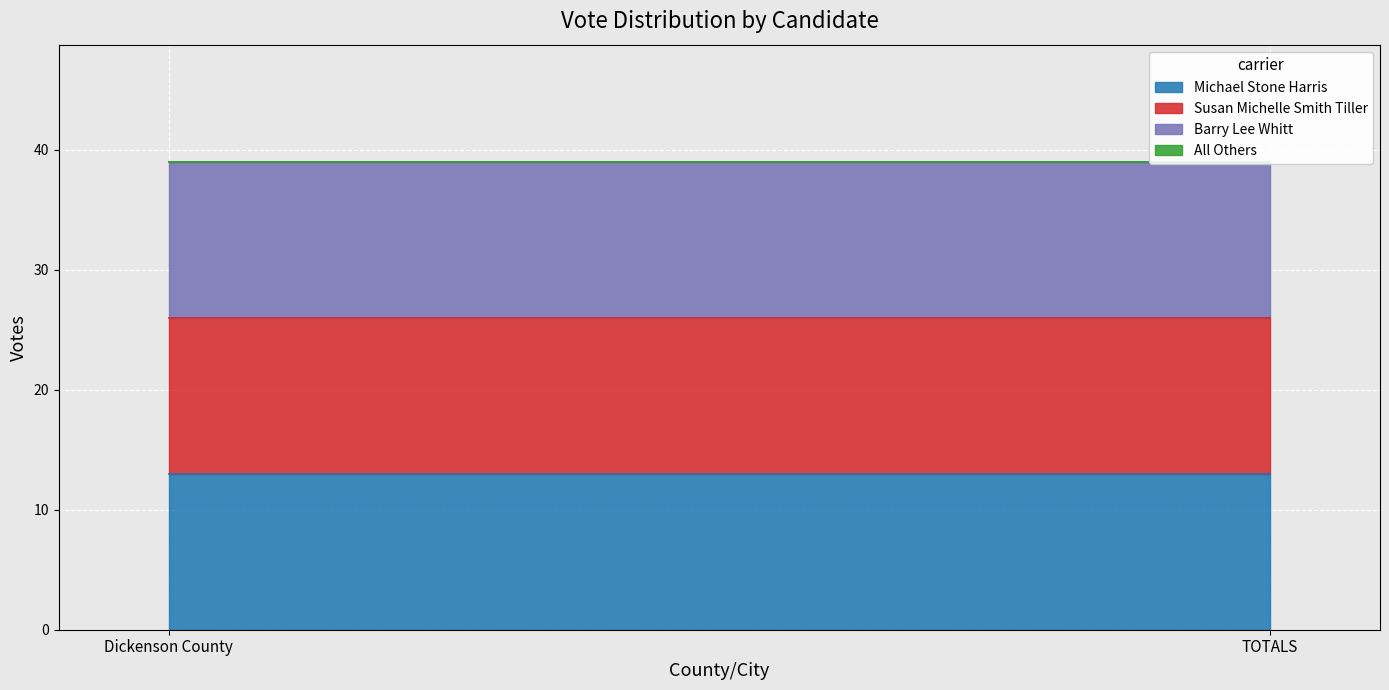

At which category is the sum across all series the highest?

Dickenson County